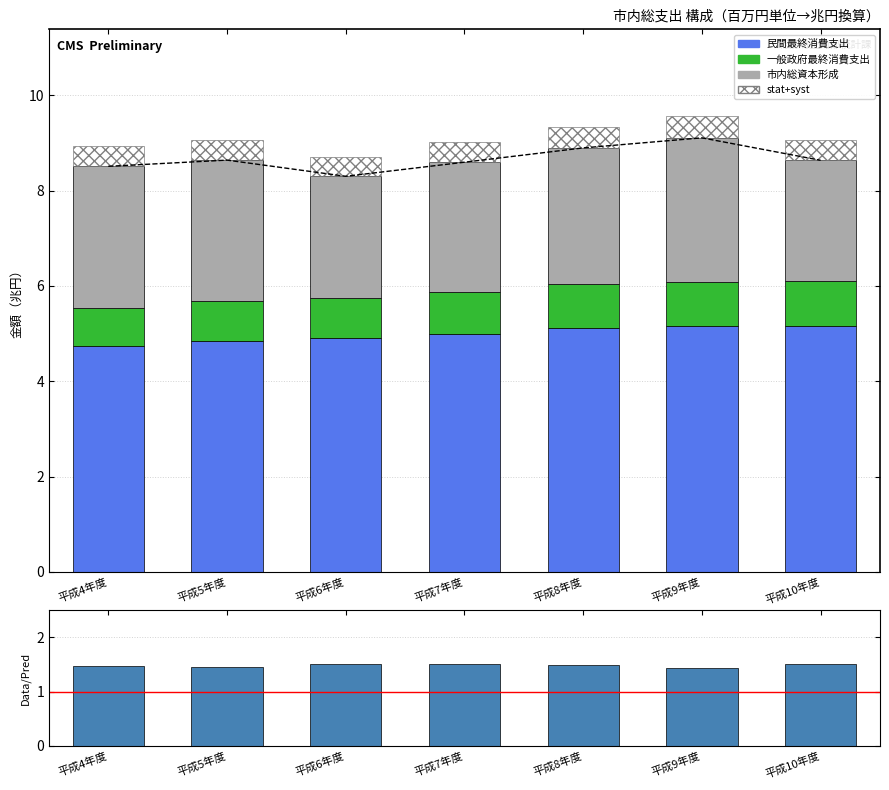

What is the difference between the 市内総支出(合計) values at 平成8年度 and 平成5年度?

0.3